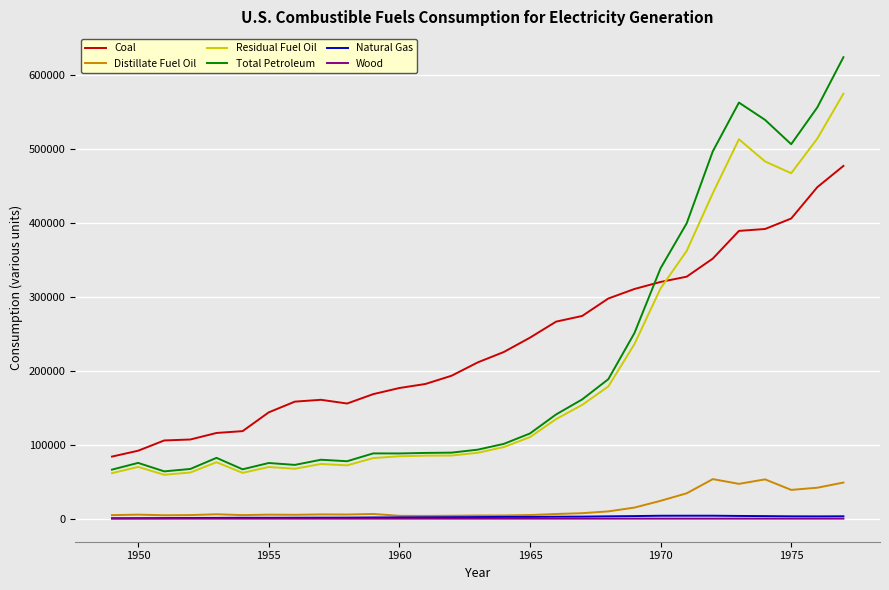

How many lines are shown in the chart?

6